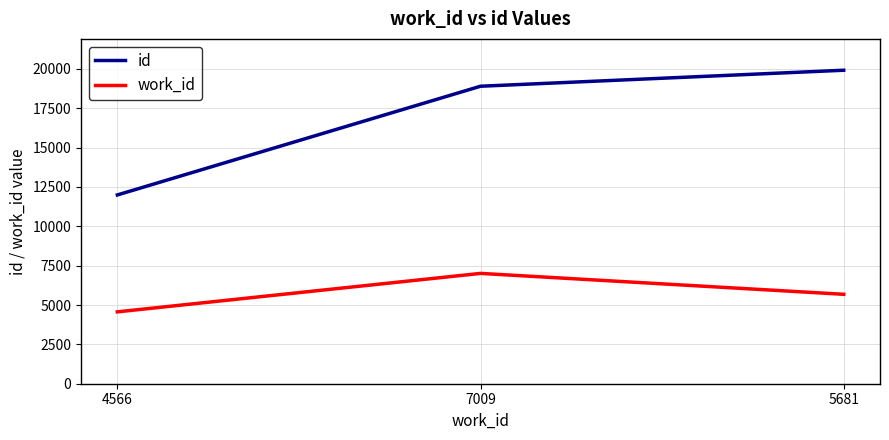

How many lines are shown in the chart?

2